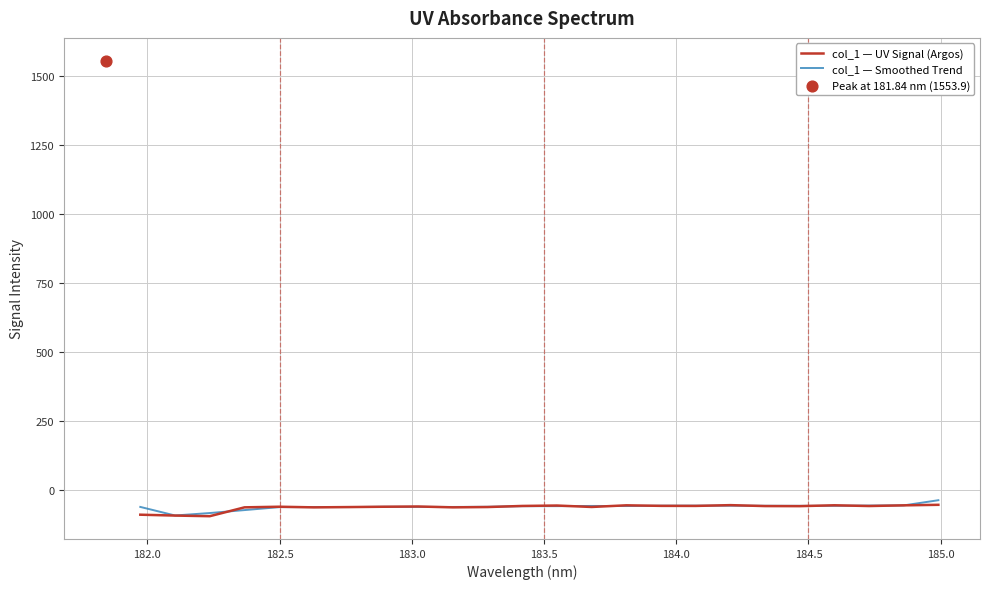

What are all the series names shown in the legend?

col_1 — UV Signal (Argos), col_1 — Smoothed Trend